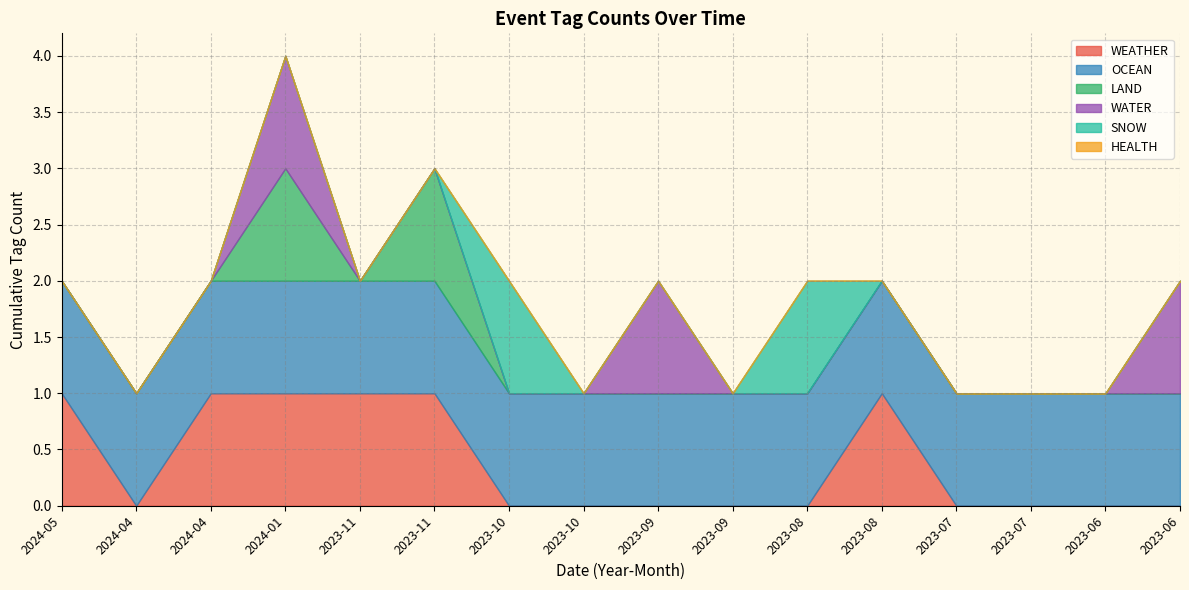

Read the WATER value at 2023-06.

1